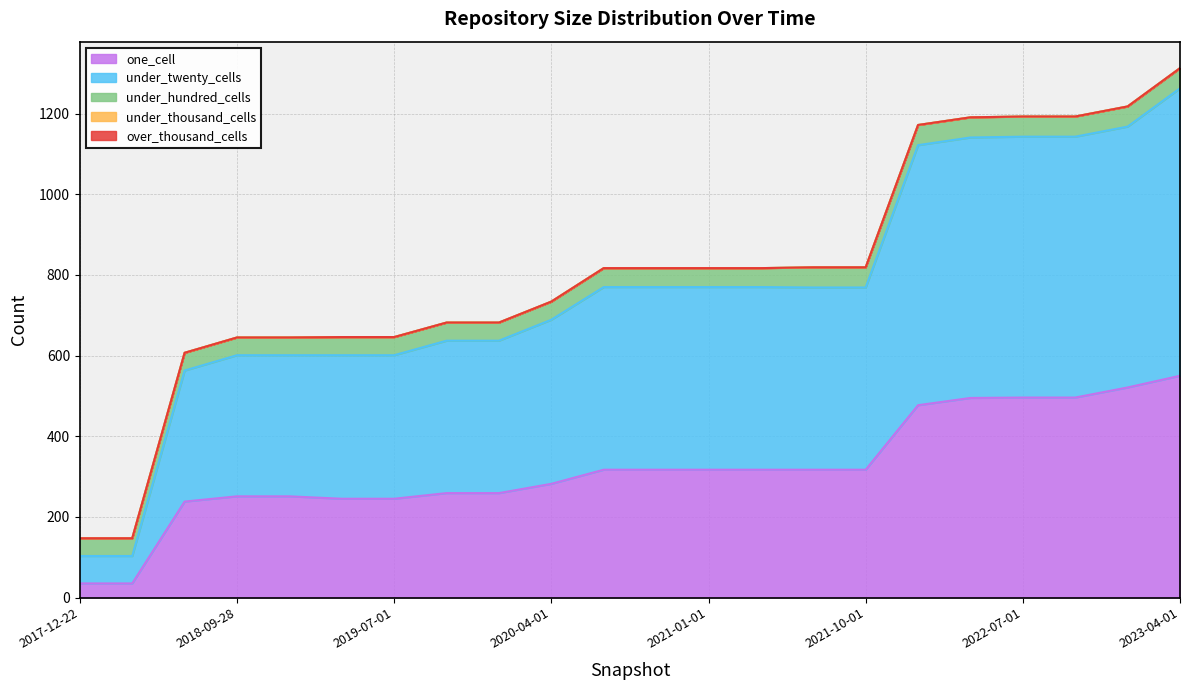

Rank the series by their maximum value, from highest to lowest.

under_twenty_cells, one_cell, under_hundred_cells, under_thousand_cells, over_thousand_cells